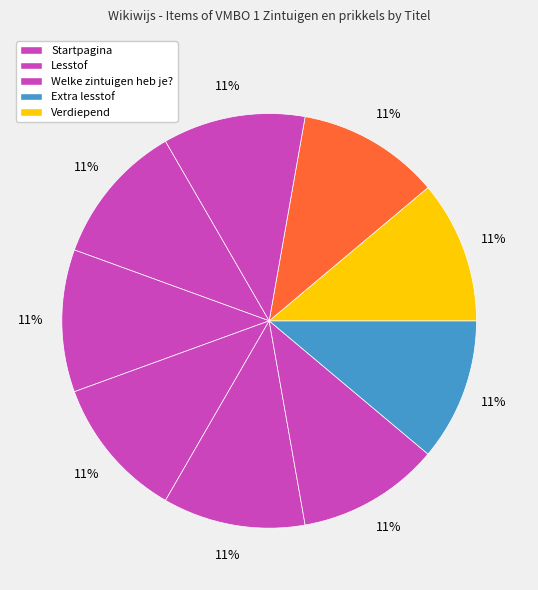

How many slices are in this pie chart?

9